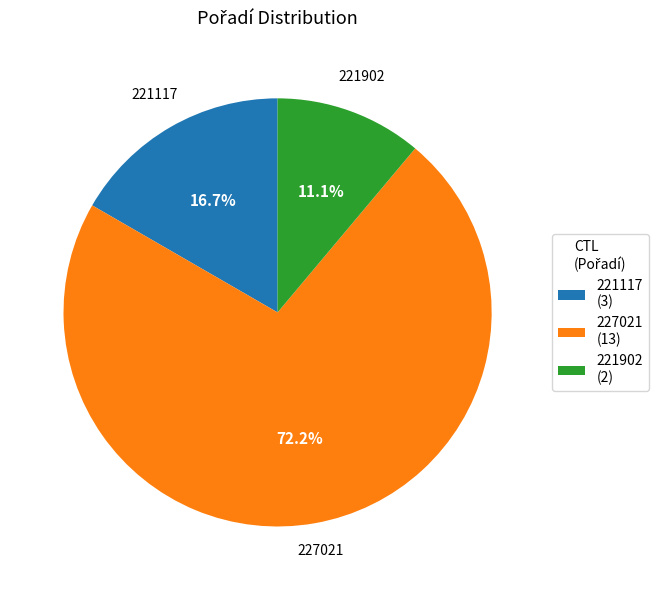

How many segments does this pie chart have?

3